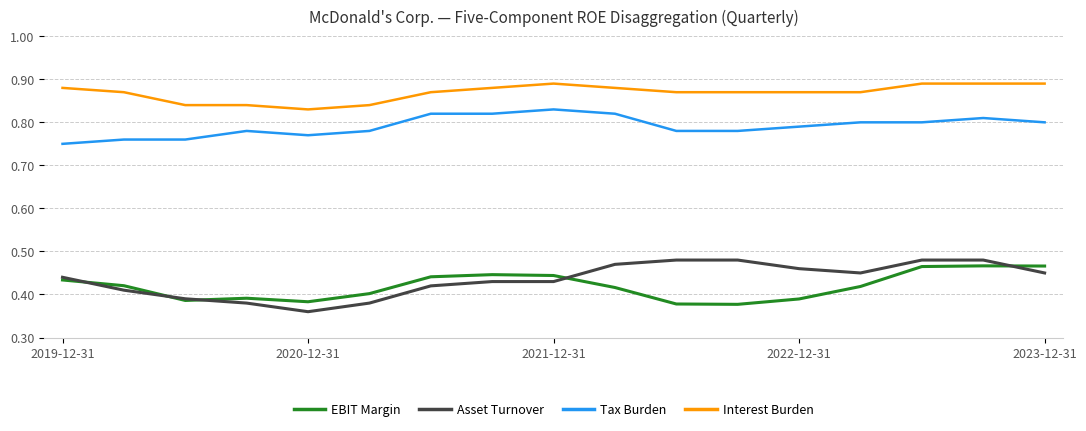

True or false: EBIT Margin and Tax Burden cross at least once.

False